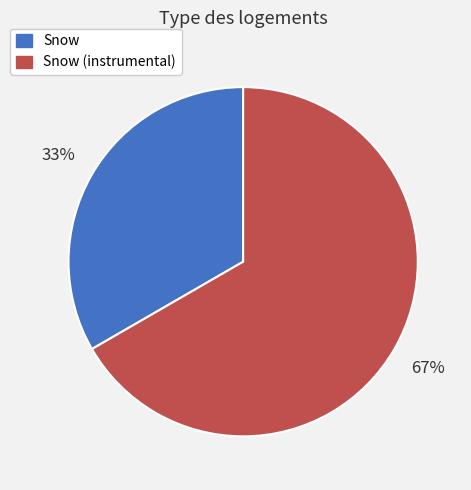

Count the number of slices in the pie.

2